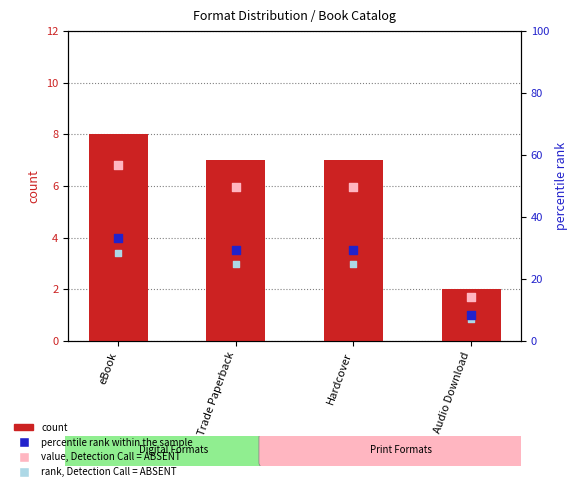

Is the value of count at Trade Paperback greater than the value of value, Detection Call = ABSENT at Trade Paperback?

Yes